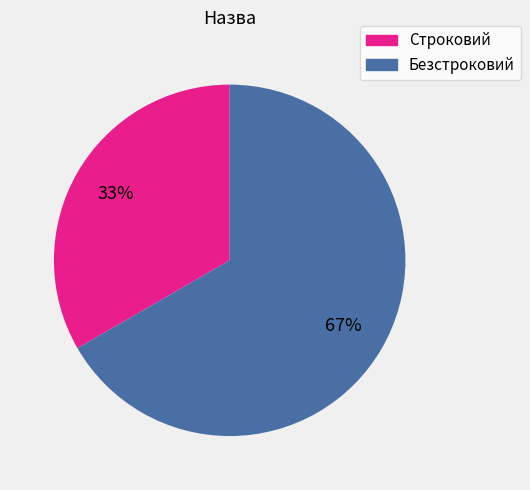

Count the number of slices in the pie.

2